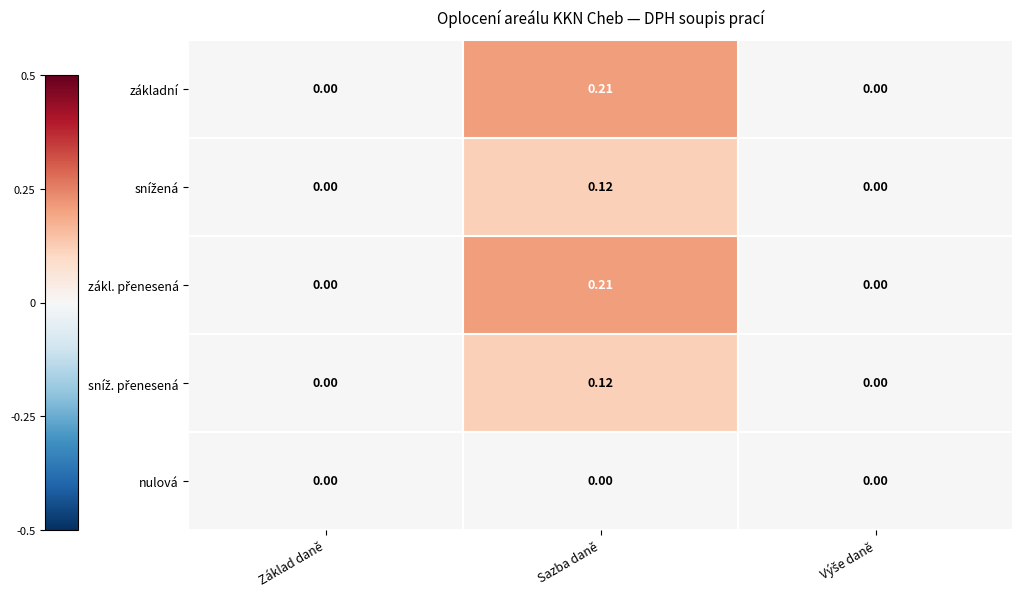

At which category is the sum across all series the highest?

Sazba daně